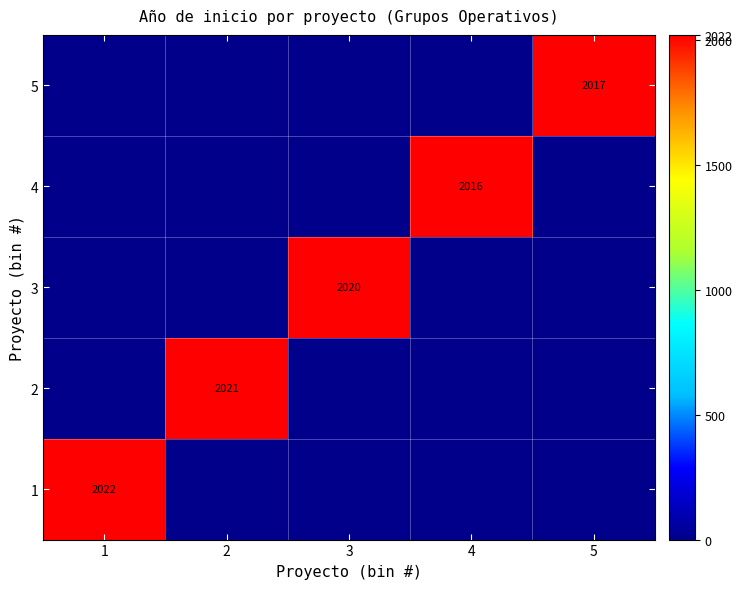

Is it true that 3 equals 1302 at 3?

False